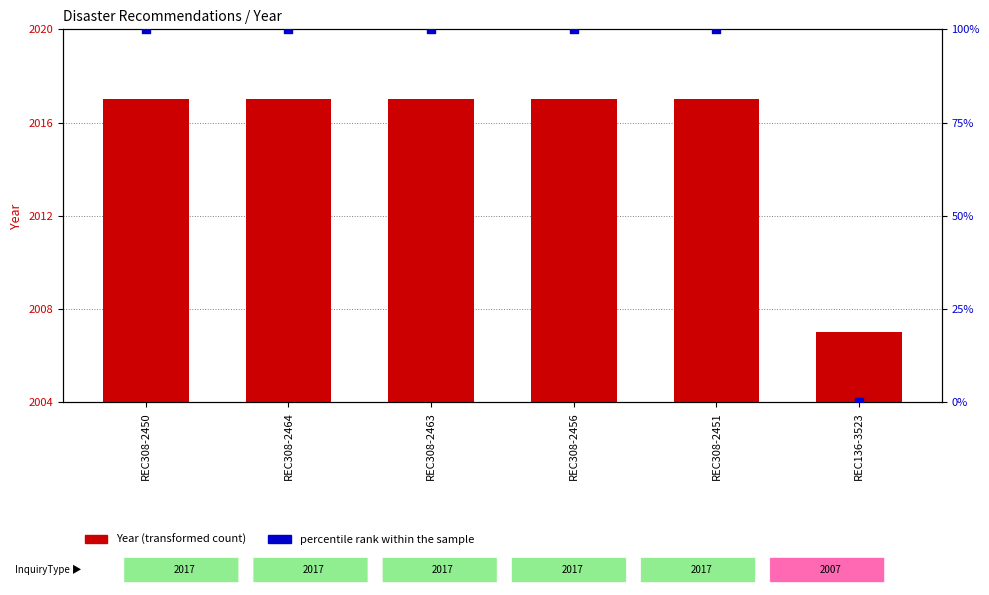

What is the total value across all series at REC308-2450?

2117